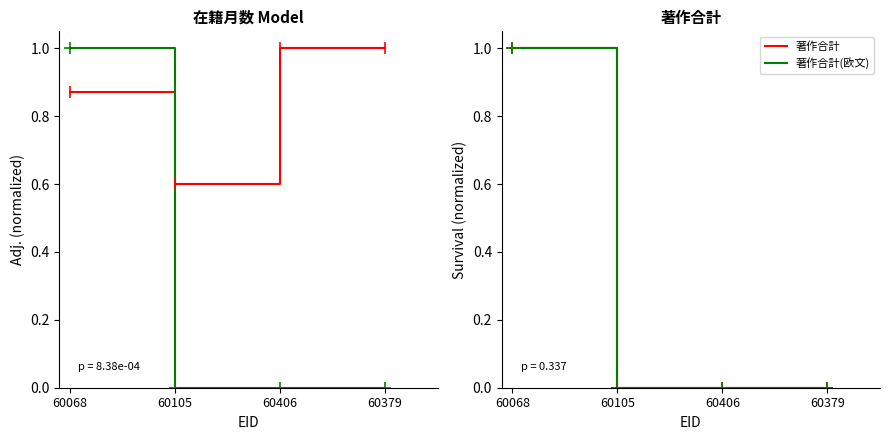

What is the average value of the 著作合計 (norm) series?

0.2